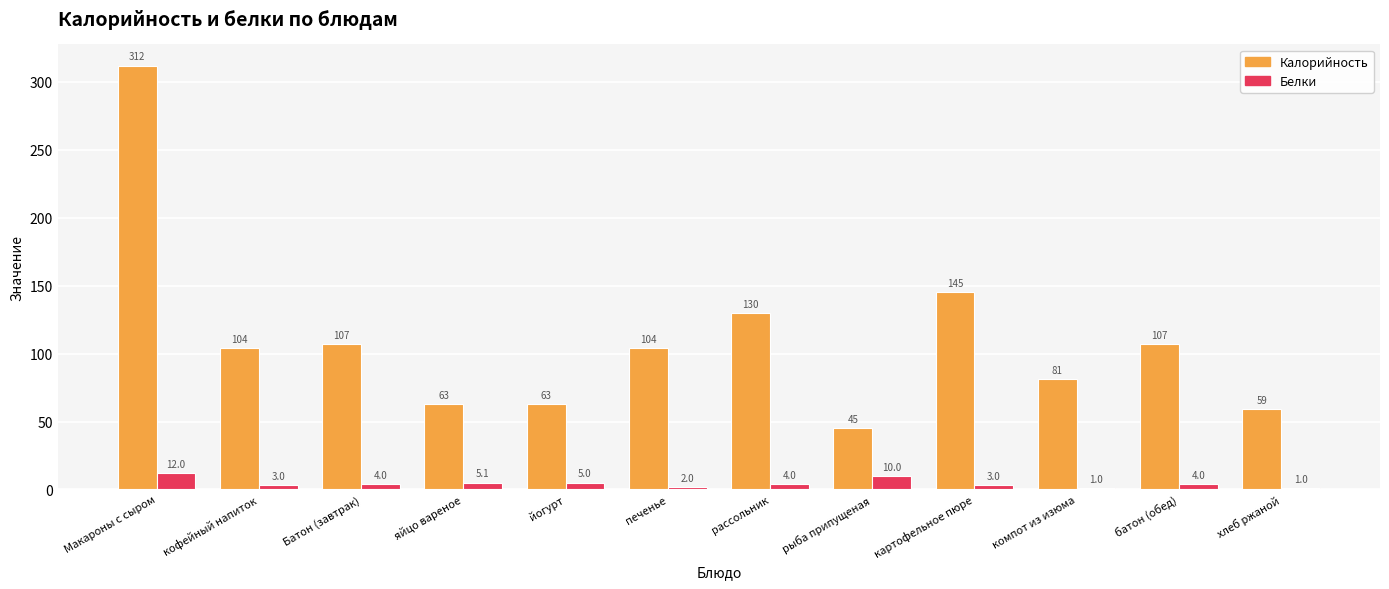

Read the Калорийность value at печенье.

104.0